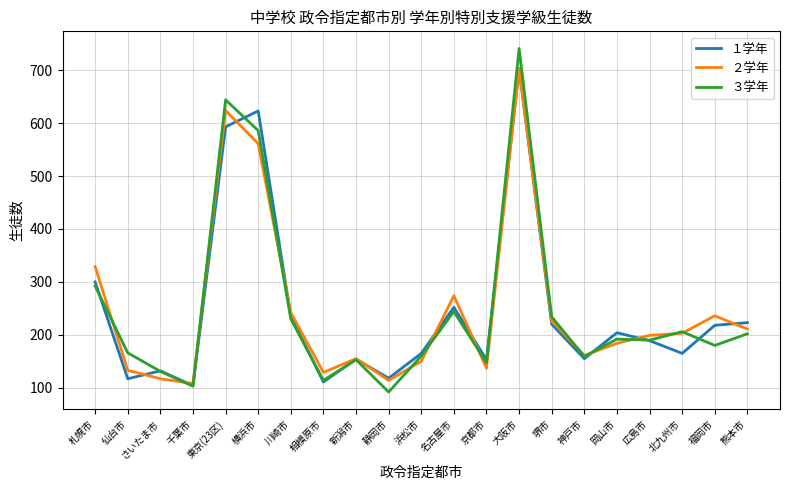

Where is ２学年 nearest to the value 405?

札幌市